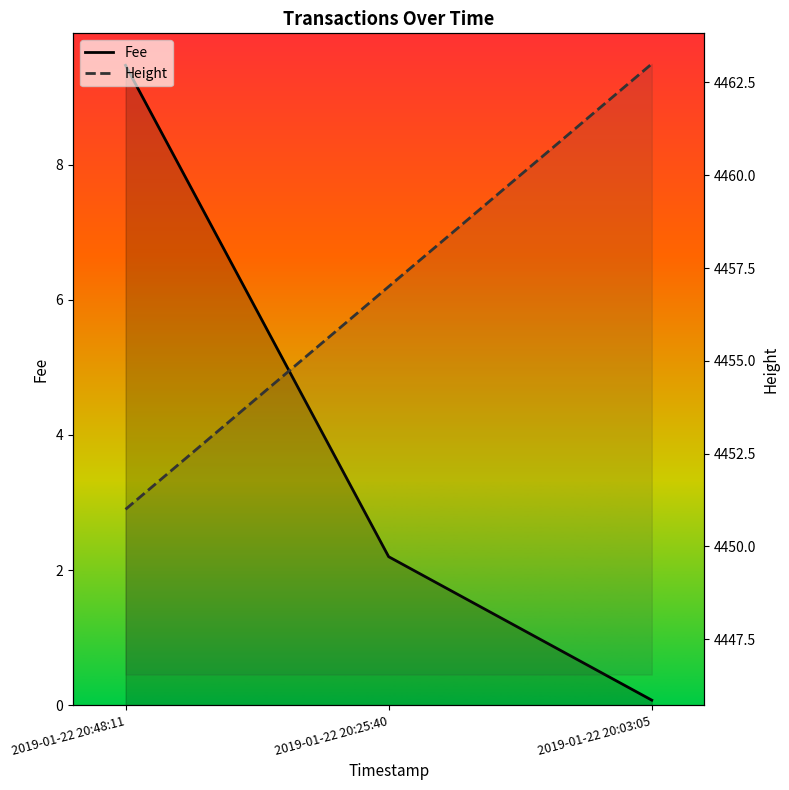

Which has a higher value, 2019-01-22 20:25:40 or 2019-01-22 20:48:11?

2019-01-22 20:48:11